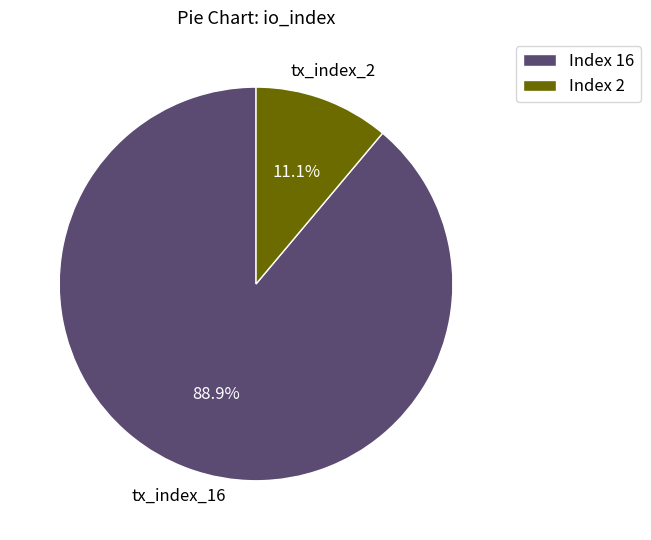

What is the majority slice?

Index 16